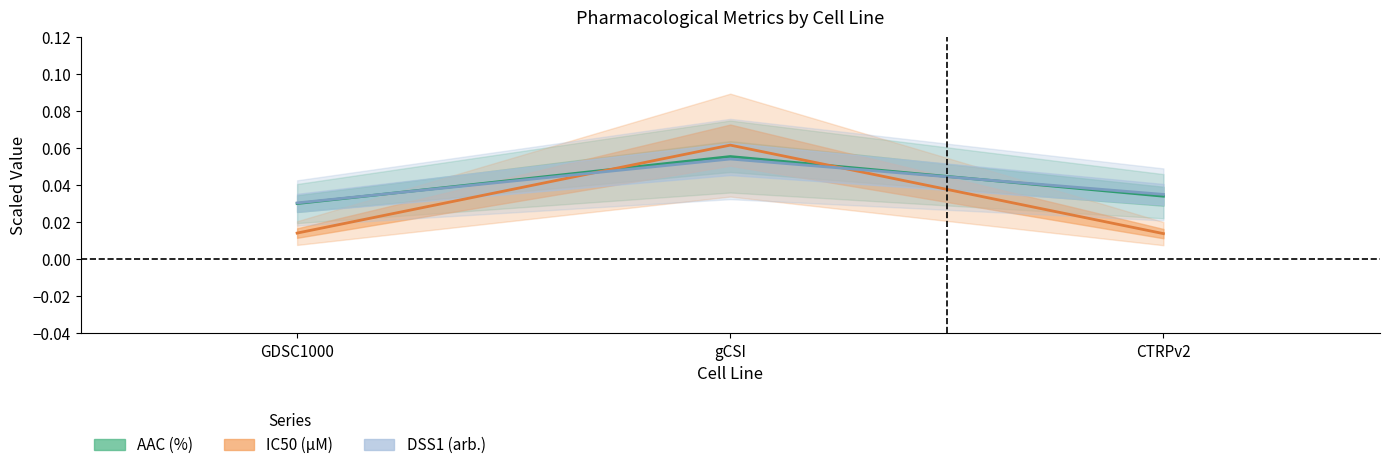

Does the chart display data point markers on the line(s)?

No